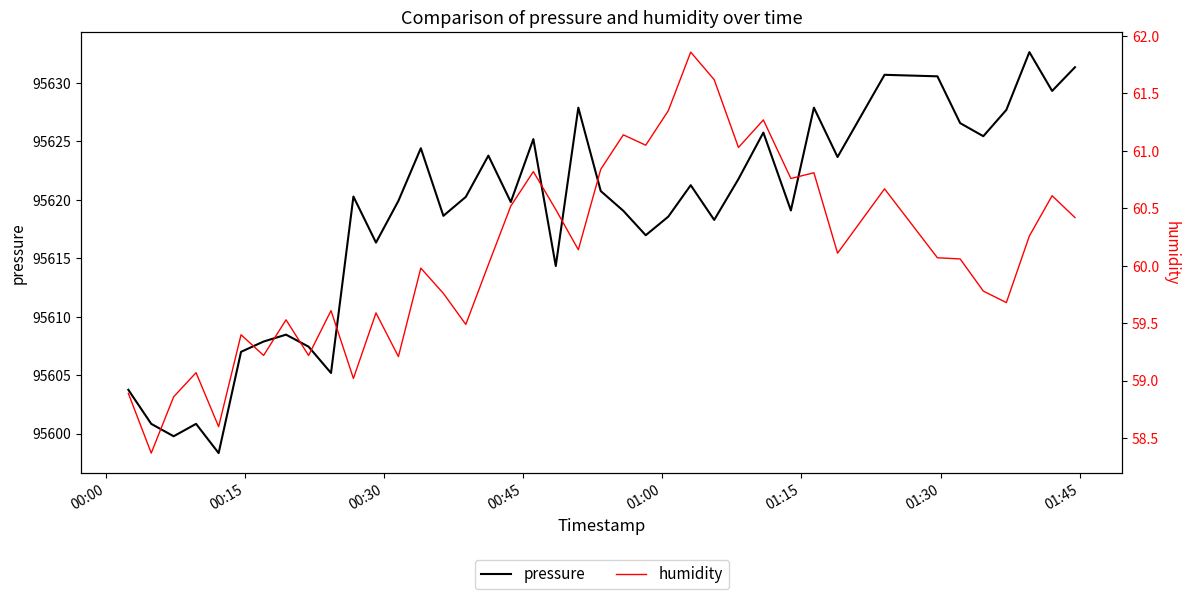

How many data points in pressure are above 95620?

20